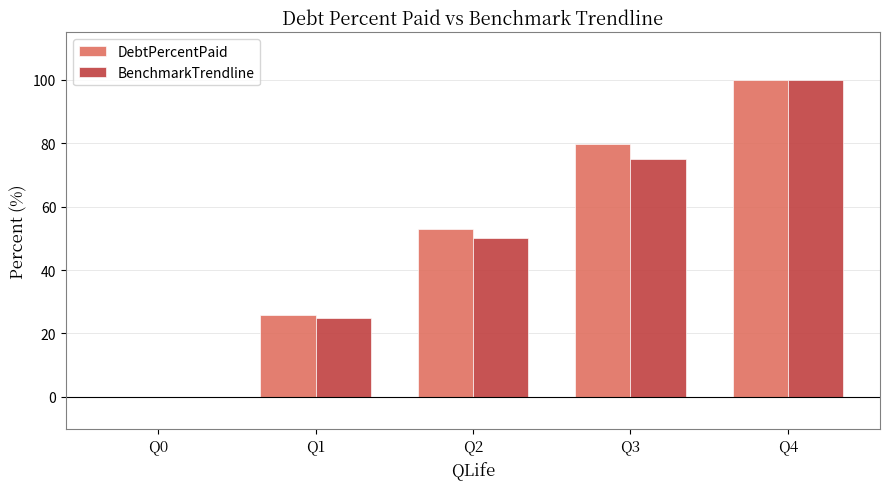

Reading left to right, what are all the values shown in this chart?

DebtPercentPaid: Q0=0.0	Q1=25.9	Q2=52.8	Q3=79.9	Q4=100.0
BenchmarkTrendline: Q0=0.0	Q1=25.0	Q2=50.0	Q3=75.0	Q4=100.0